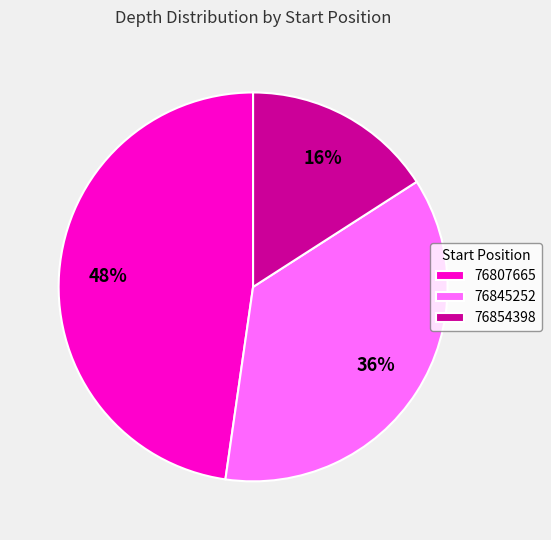

How many slices are in this pie chart?

3